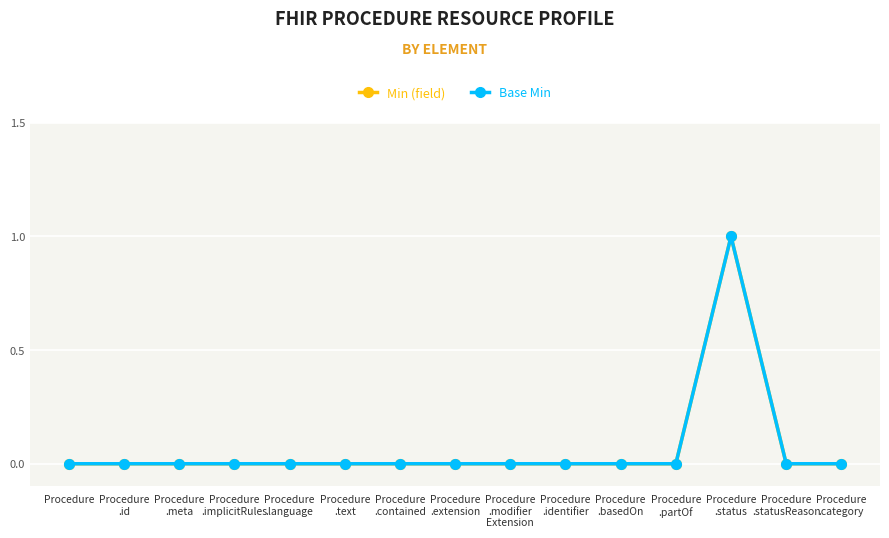

Where is the first local maximum for Min (field)?

Procedure
.status